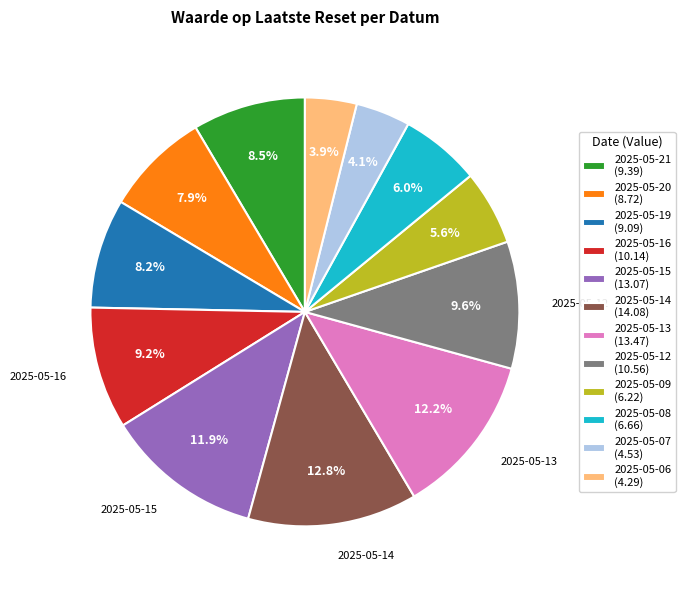

Approximately how many times larger is the value at 2025-05-14 (14.08) compared to 2025-05-21 (9.39)?

1.5